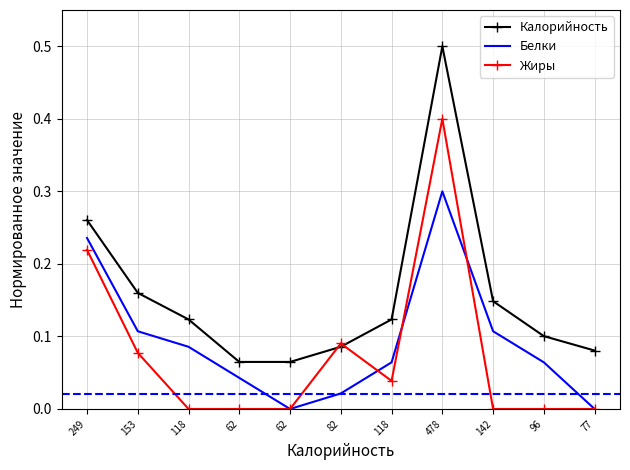

Is it true that Белки equals 0.1 at 153?

True